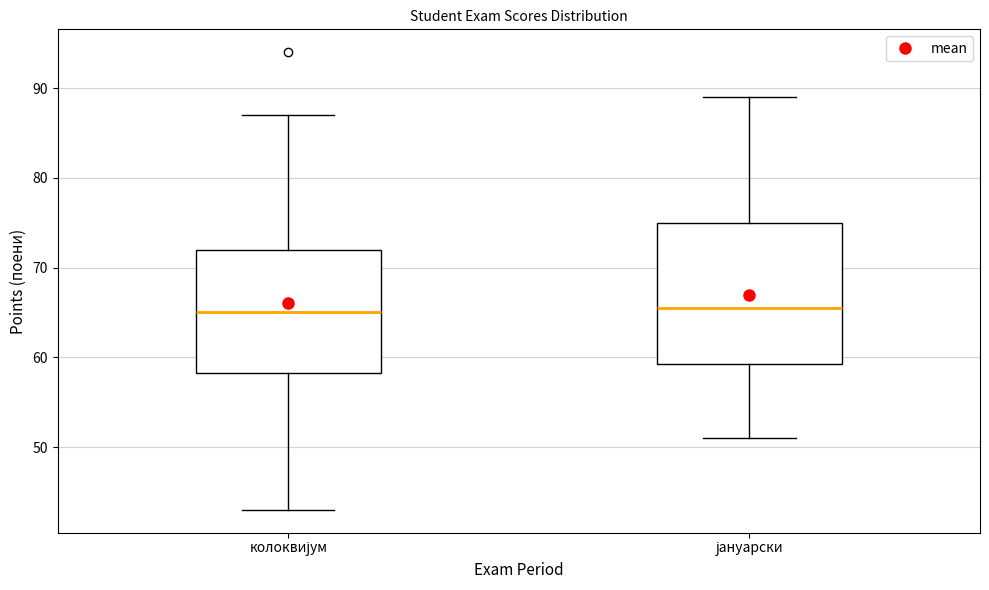

Reading left to right, transcribe this box plot: for each box, give where its median line is, the range the box spans, and where its two whiskers end, as read against the y-axis. The values are not printed on the chart, so give them approximately, as read against the axis.

колоквијум: median 65, box 58 to 72, whiskers 43 to 87
јануарски: median 66, box 59 to 75, whiskers 51 to 89